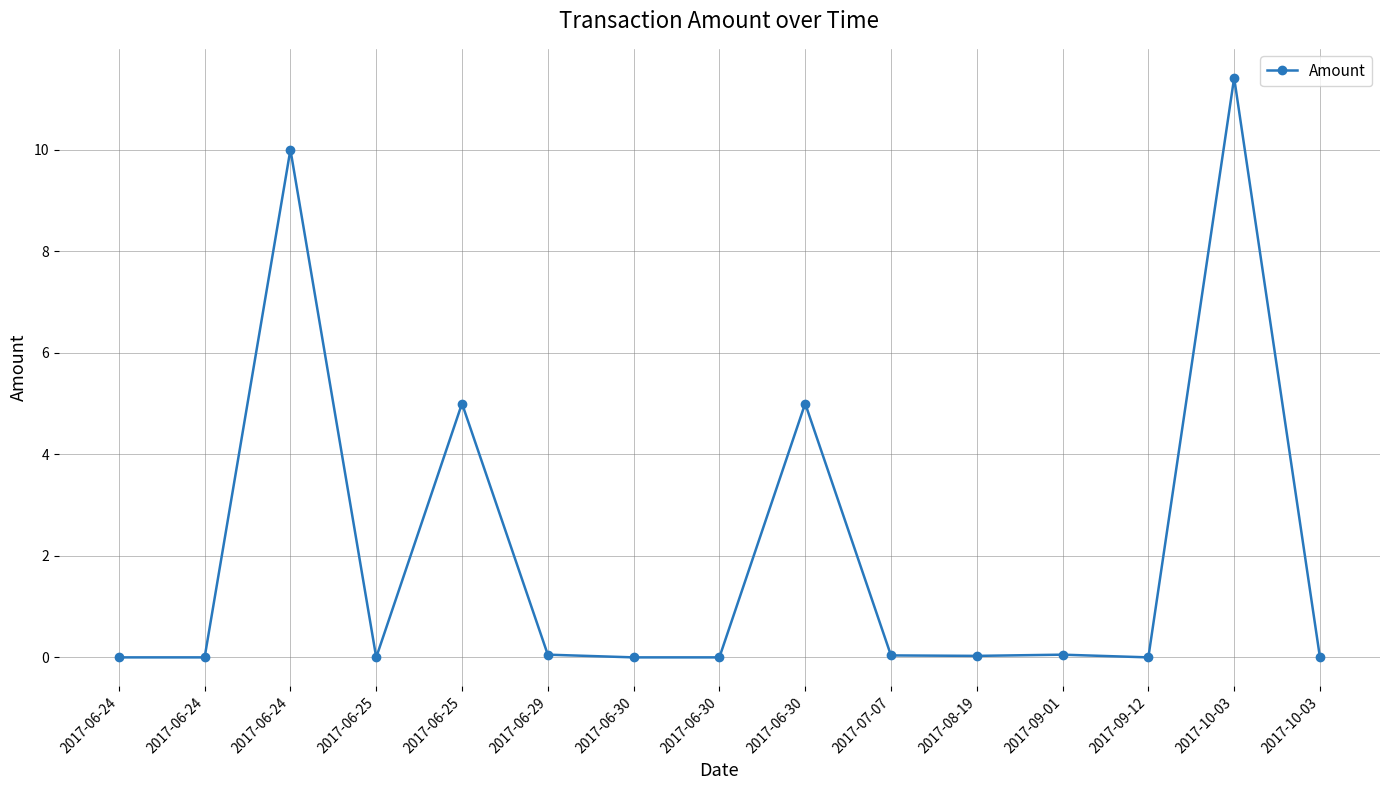

Reading left to right, transcribe all the data shown in this chart.

0.0	0.0	10.0	0.0	5.0	0.1	0.0	0.0	5.0	0.0	0.0	0.1	0.0	11.4	0.0